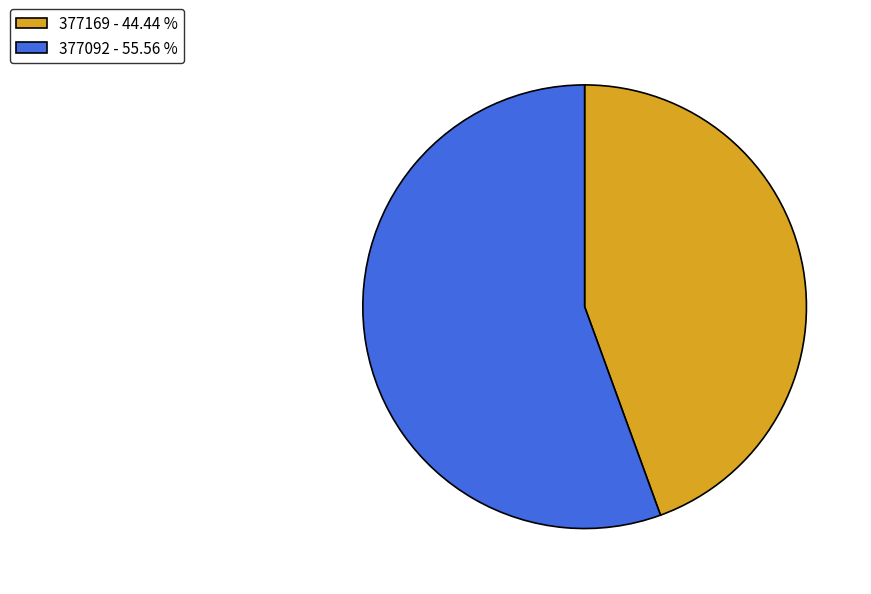

Is it true that 377092 is 43% of the pie?

False